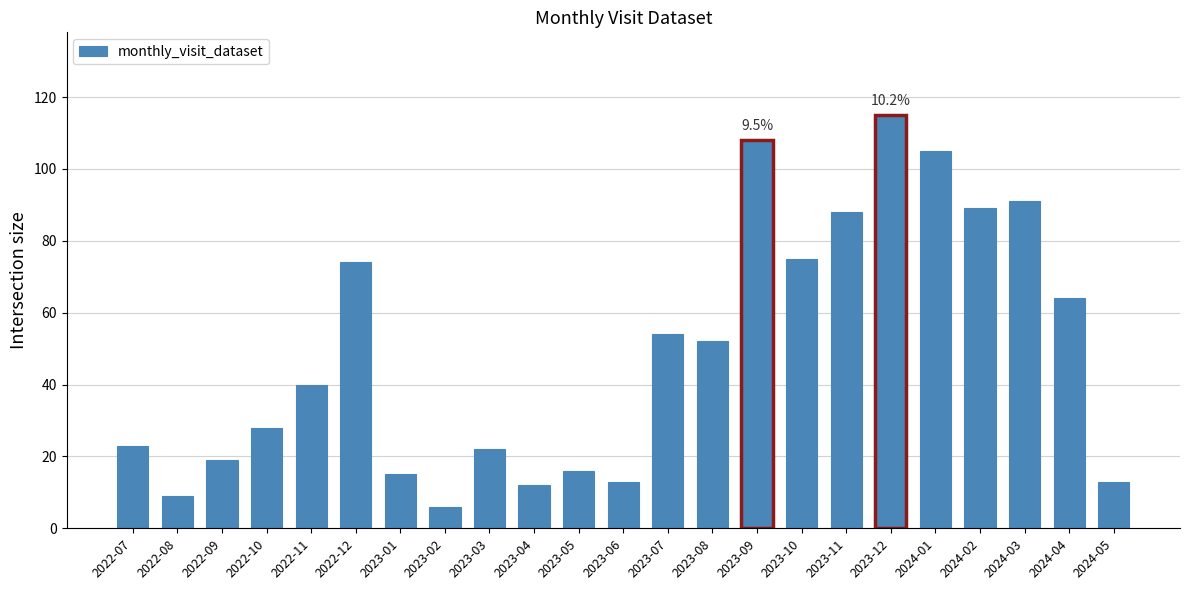

What is the difference between the values at 2023-11 and 2023-03?

66